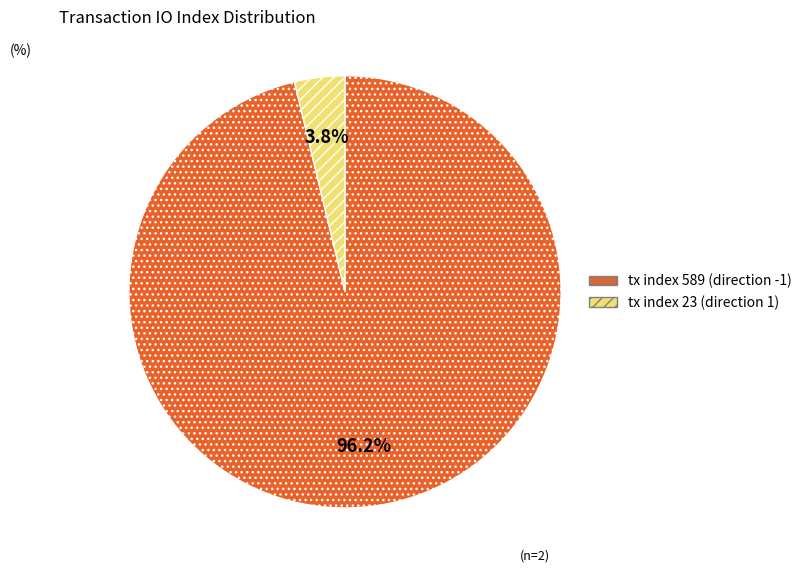

True or false: tx index 23 (direction 1) accounts for 4% of the total.

True